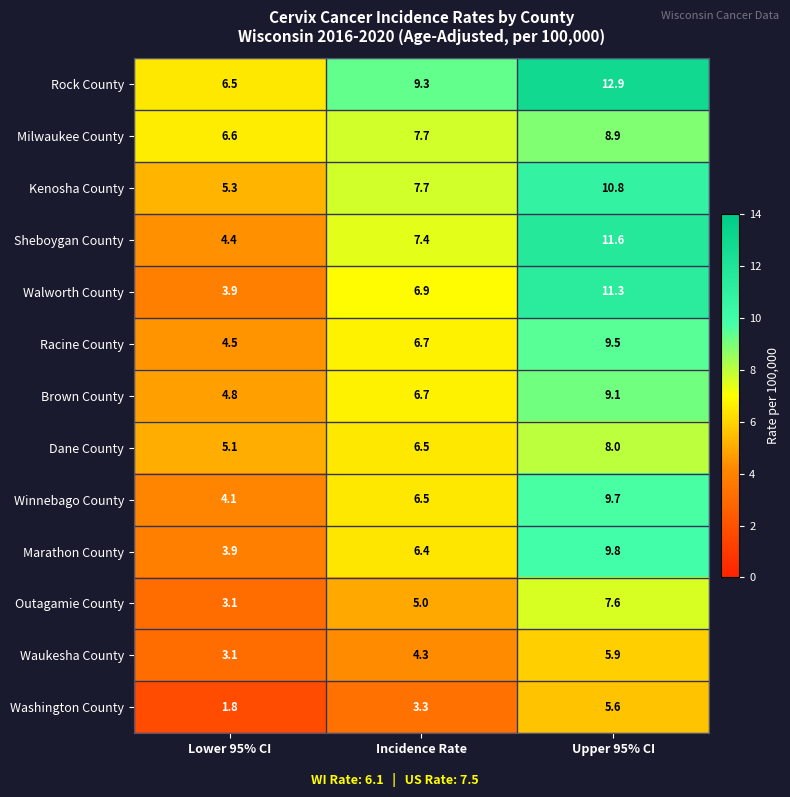

The value of Outagamie County at Lower 95% CI is 1.9. True or false?

False